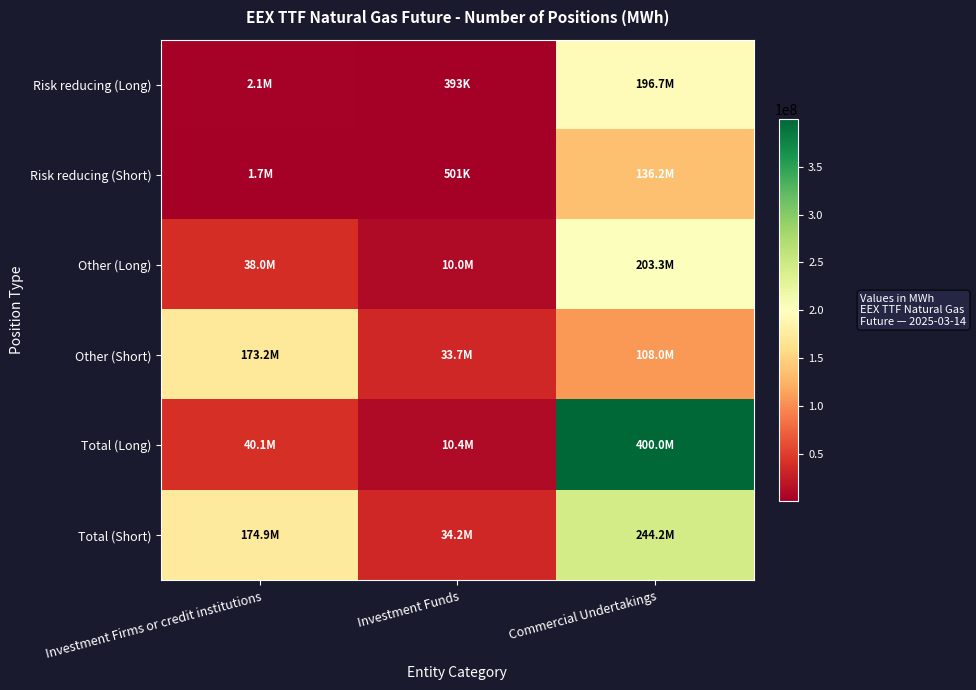

Reading left to right, extract all data points from this chart.

Risk reducing (Long): Investment Firms or credit institutions=2135441	Investment Funds=393327	Commercial Undertakings=196686007
Risk reducing (Short): Investment Firms or credit institutions=1713363	Investment Funds=500592	Commercial Undertakings=136171443
Other (Long): Investment Firms or credit institutions=37975047	Investment Funds=10037352	Commercial Undertakings=203310094
Other (Short): Investment Firms or credit institutions=173228858	Investment Funds=33660599	Commercial Undertakings=108010436
Total (Long): Investment Firms or credit institutions=40110488	Investment Funds=10430679	Commercial Undertakings=399996101
Total (Short): Investment Firms or credit institutions=174942221	Investment Funds=34161191	Commercial Undertakings=244181879